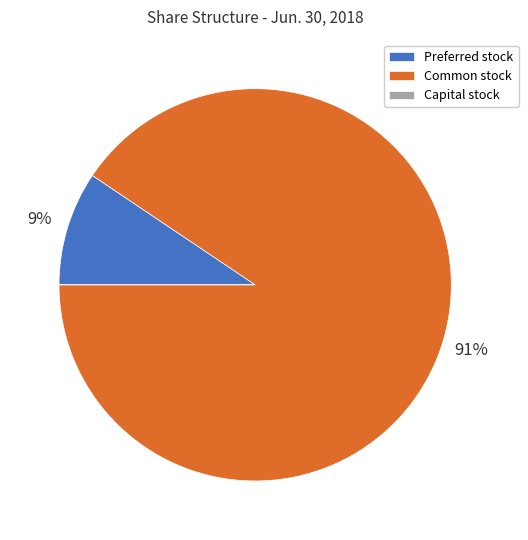

To the nearest percent, what percentage of the pie is Common stock?

91%